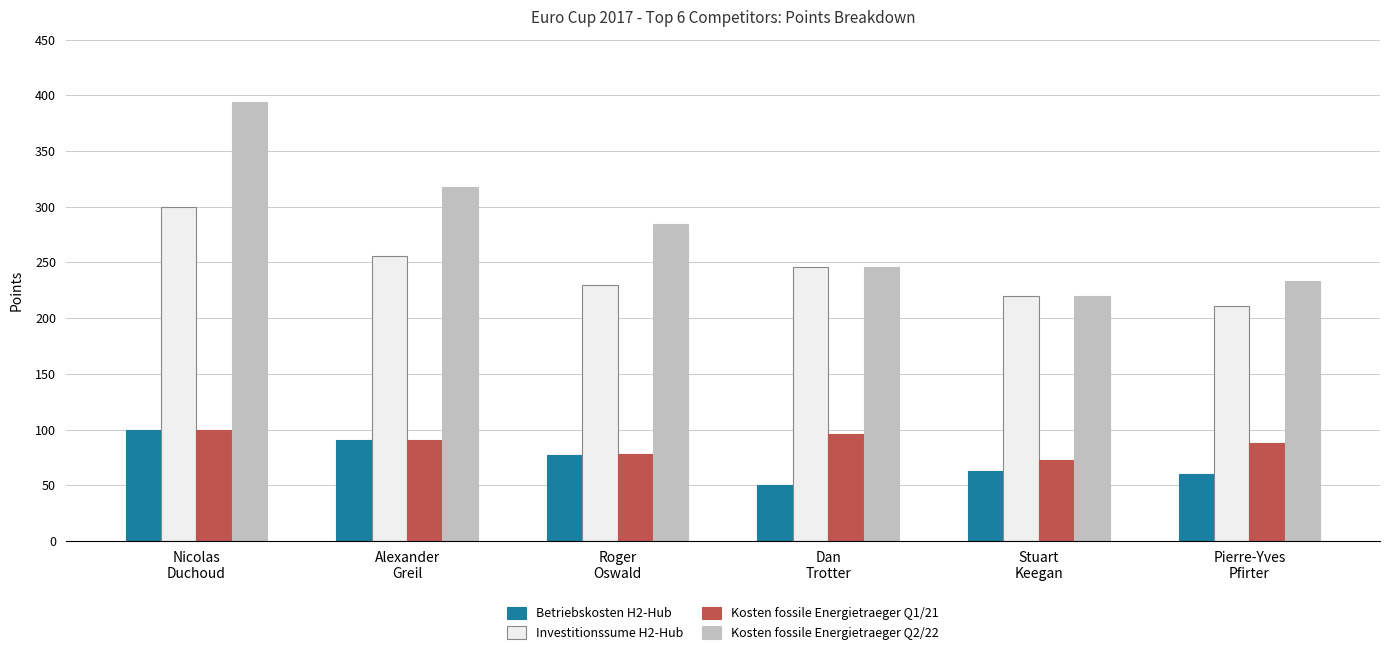

What are all the series names shown in the legend?

Betriebskosten H2-Hub, Investitionssume H2-Hub, Kosten fossile Energietraeger Q1/21, Kosten fossile Energietraeger Q2/22